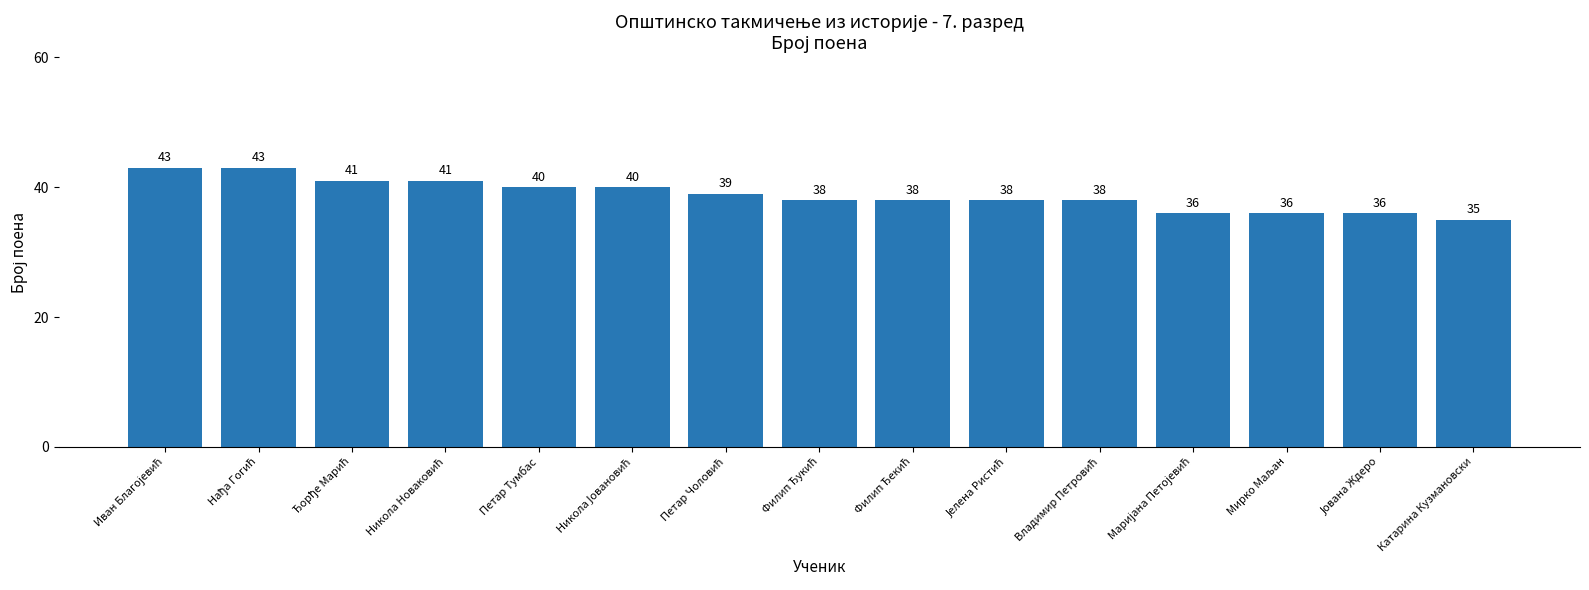

What is the value of the 1st bar from the left?

43